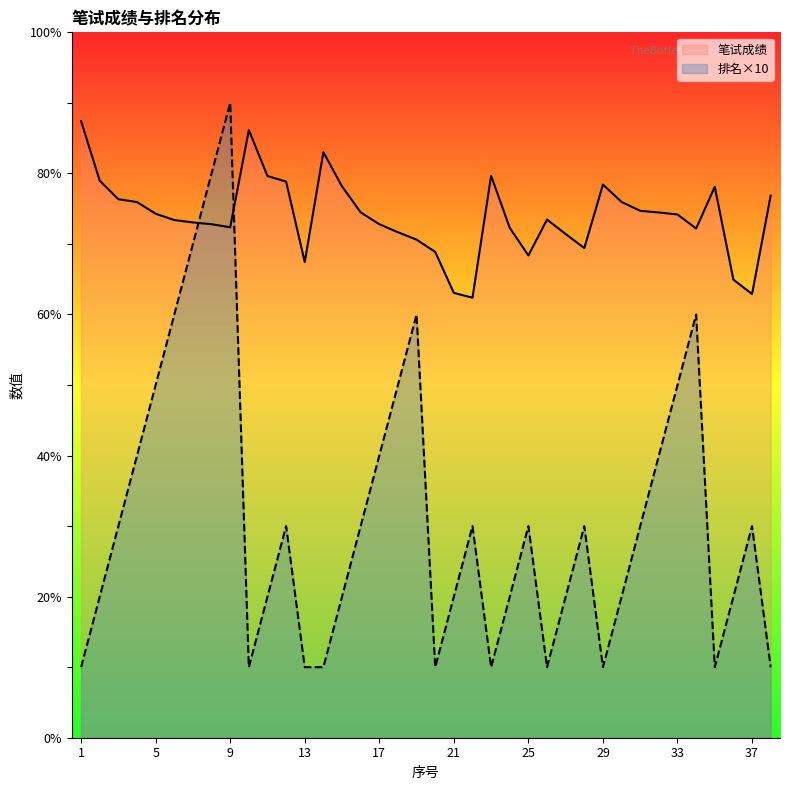

True or false: 排名×10 has more than 2 points higher than both neighbors.

True